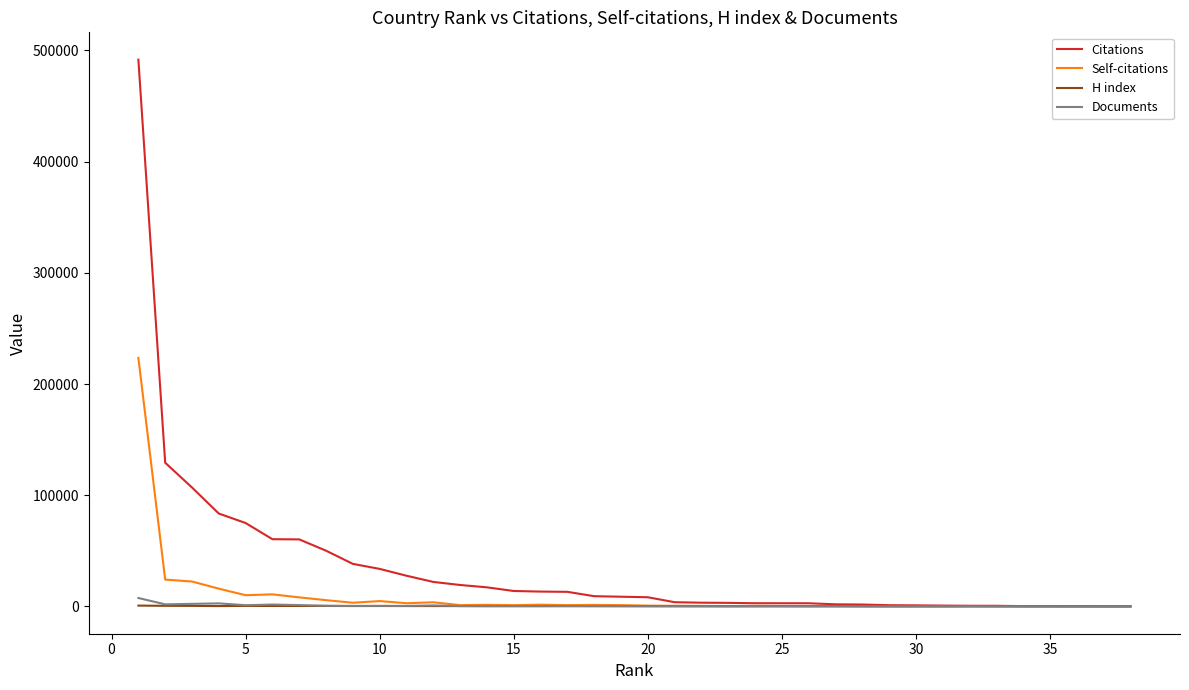

Which series has the largest total across all categories?

Citations